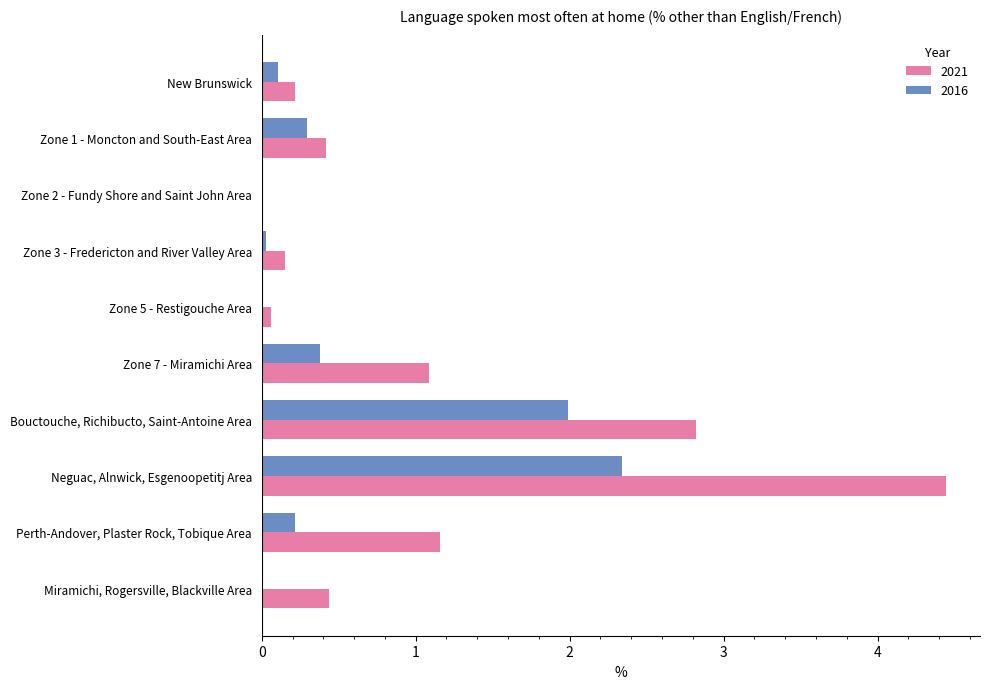

Which series changed the most between Bouctouche, Richibucto, Saint-Antoine Area and Neguac, Alnwick, Esgenoopetitj Area?

2021